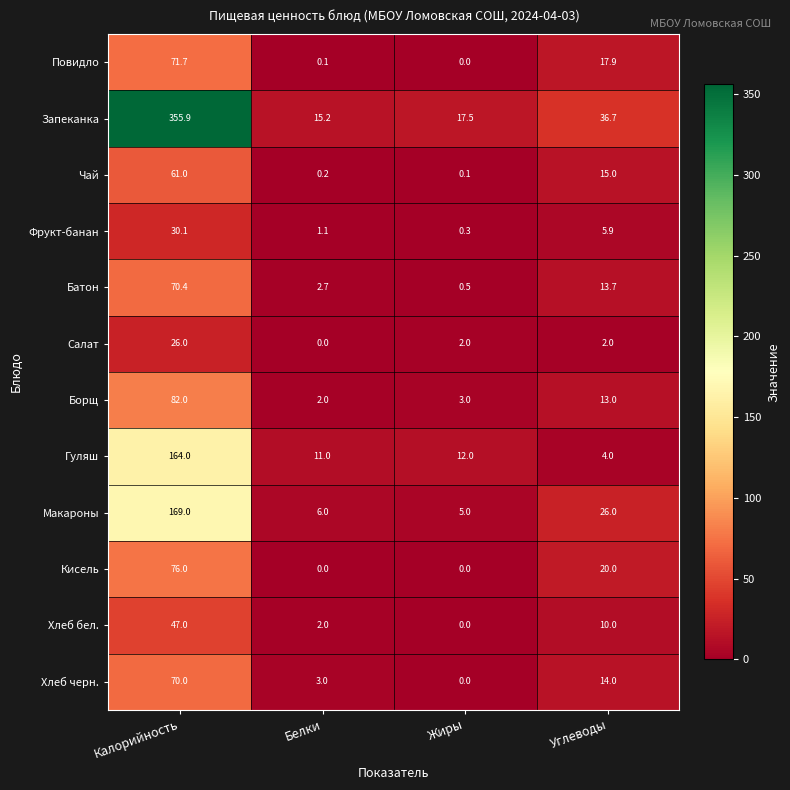

List the labels in order of Хлеб бел. value, largest first.

Калорийность, Углеводы, Белки, Жиры